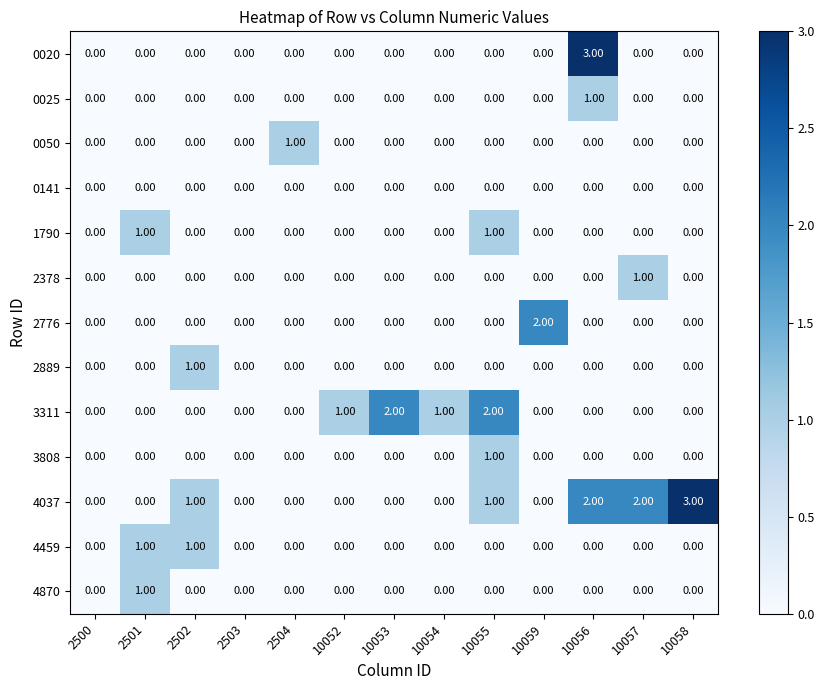

At which category is the sum across all series the highest?

10056